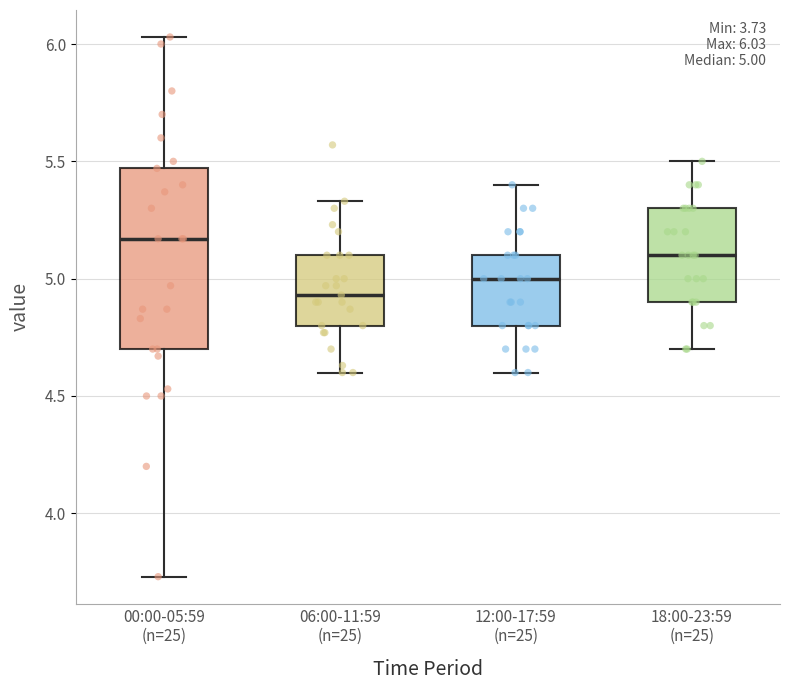

Which box has the highest median line?

00:00-05:59 (n=25)